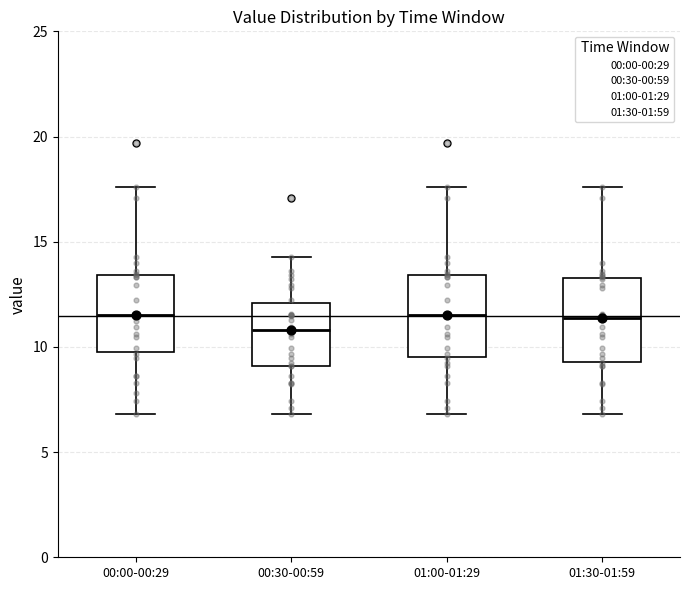

Which box has the lowest median line?

00:30-00:59